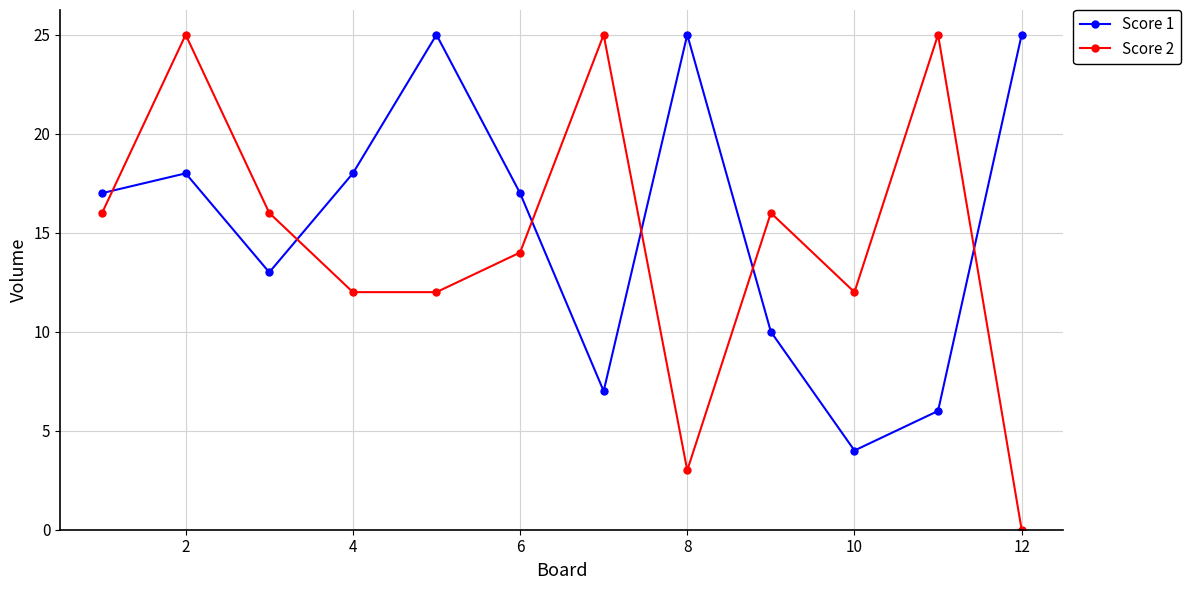

True or false: Score 1 has more than 1 points higher than both neighbors.

True